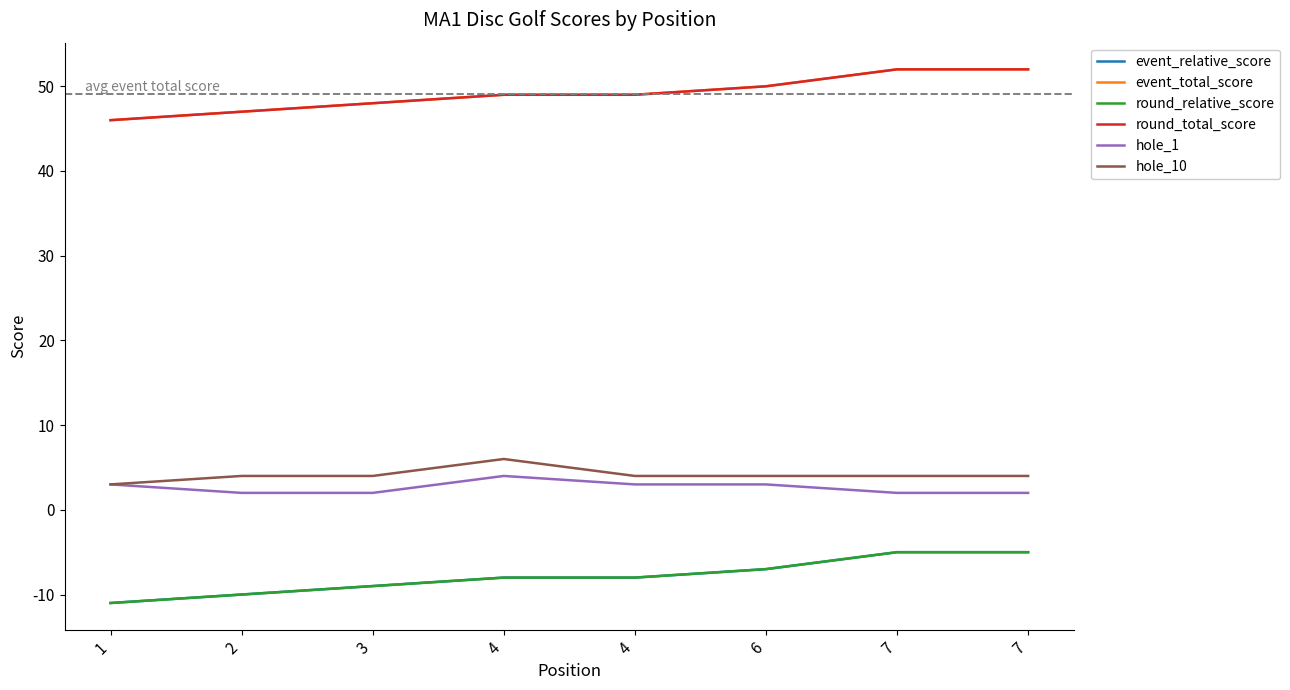

Does the chart have visible grid lines?

No